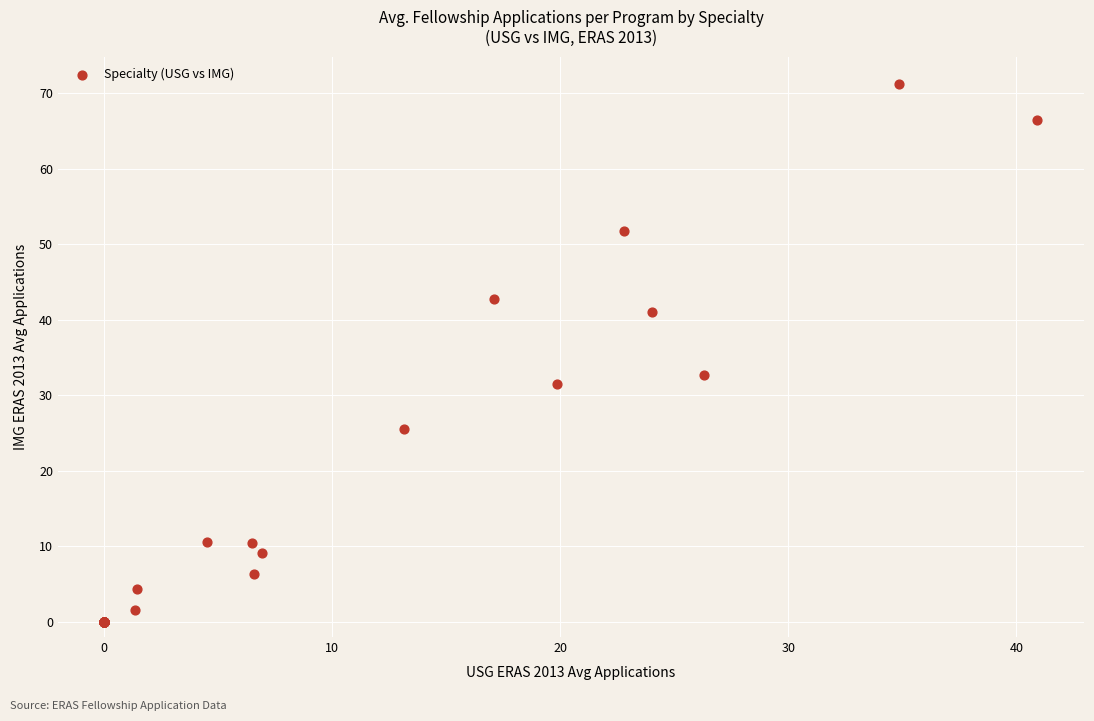

What Y value in the scatter plot is closest to 35?

32.7